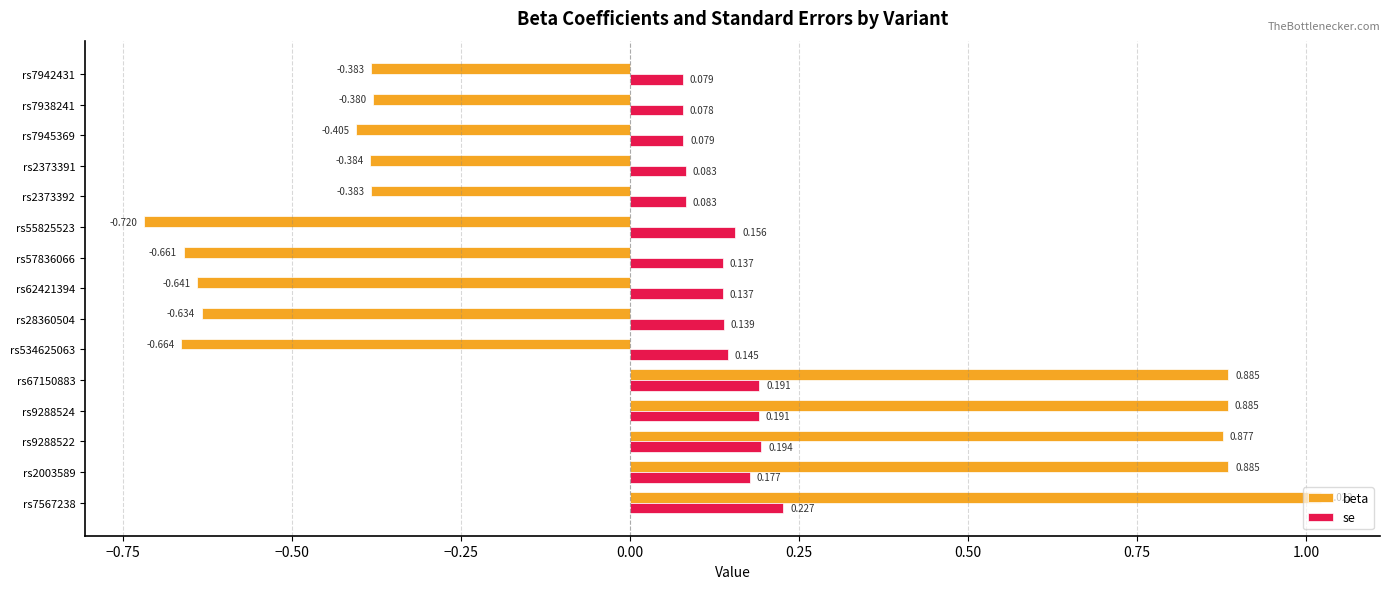

Where is beta nearest to the value 0?

rs7938241